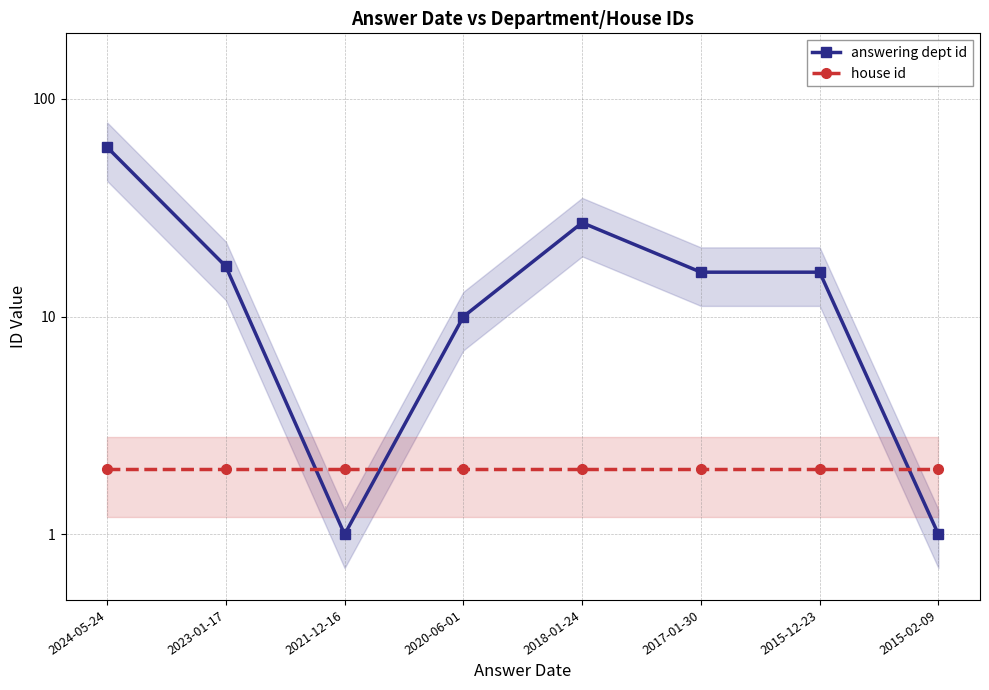

List the series in order of their overall mean, highest first.

answering dept id, house id